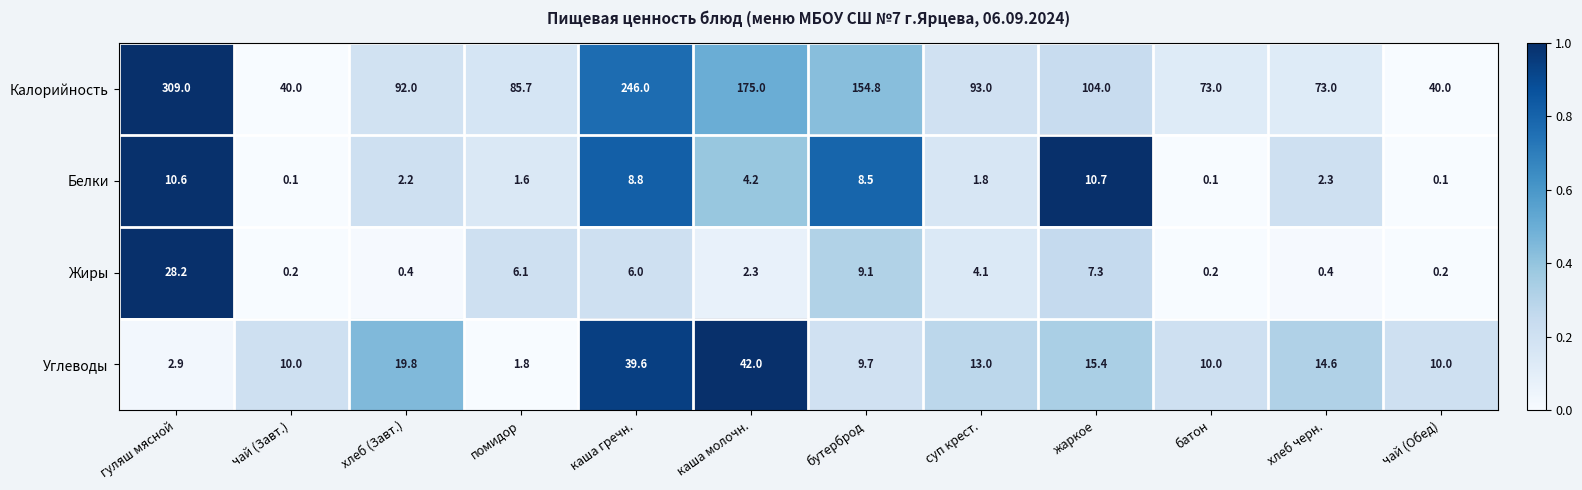

What is the sum of the Жиры values at помидор and каша гречн.?

12.1